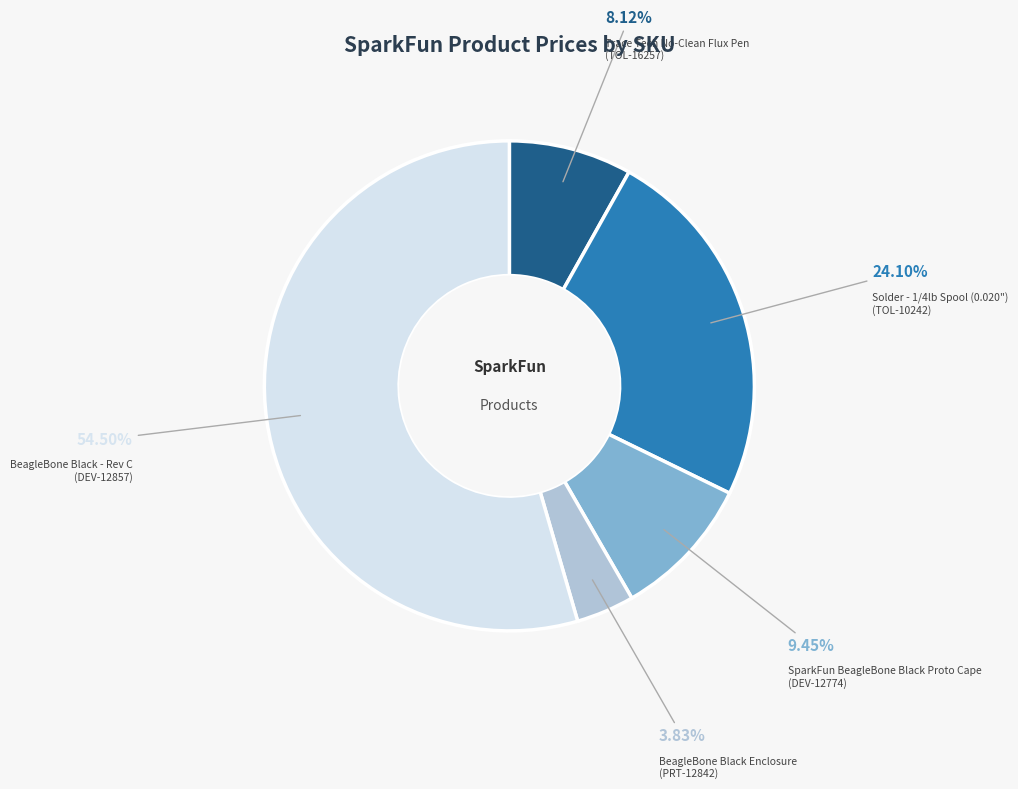

Does any single category account for the majority?

Yes